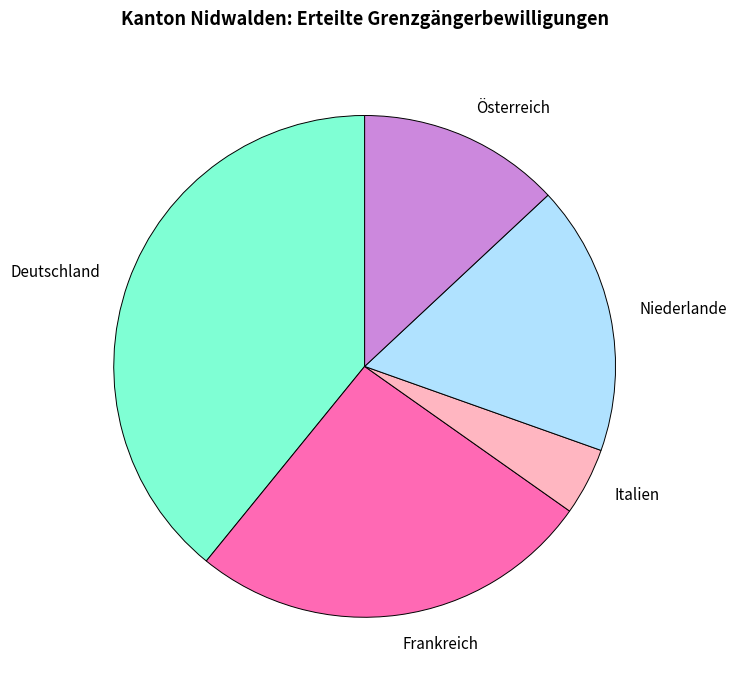

Is the sum of Deutschland and Frankreich greater than half?

Yes